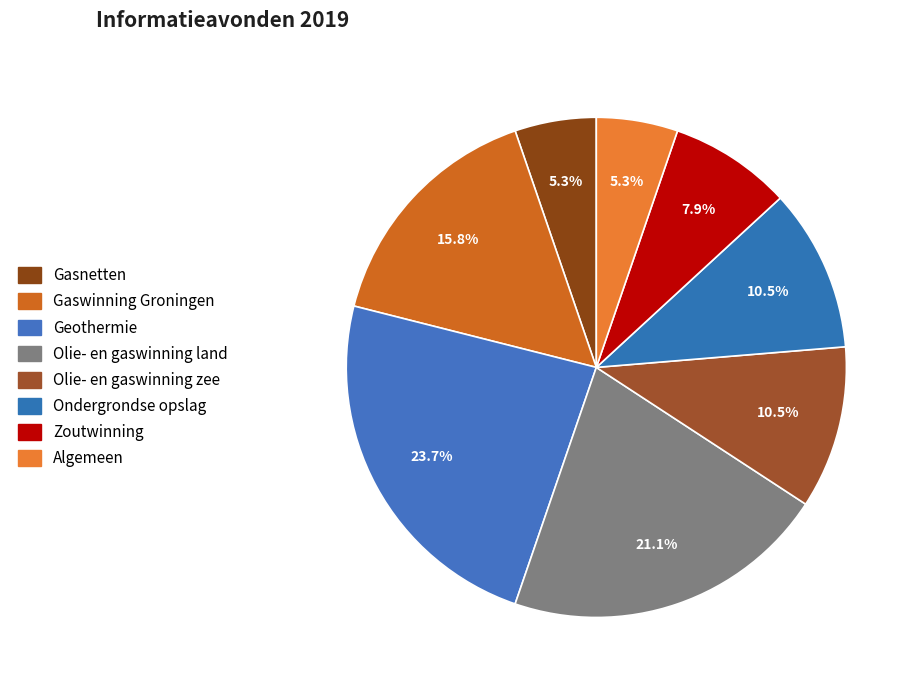

To the nearest percent, what is the combined percentage of Olie- en gaswinning zee and Olie- en gaswinning land?

32%